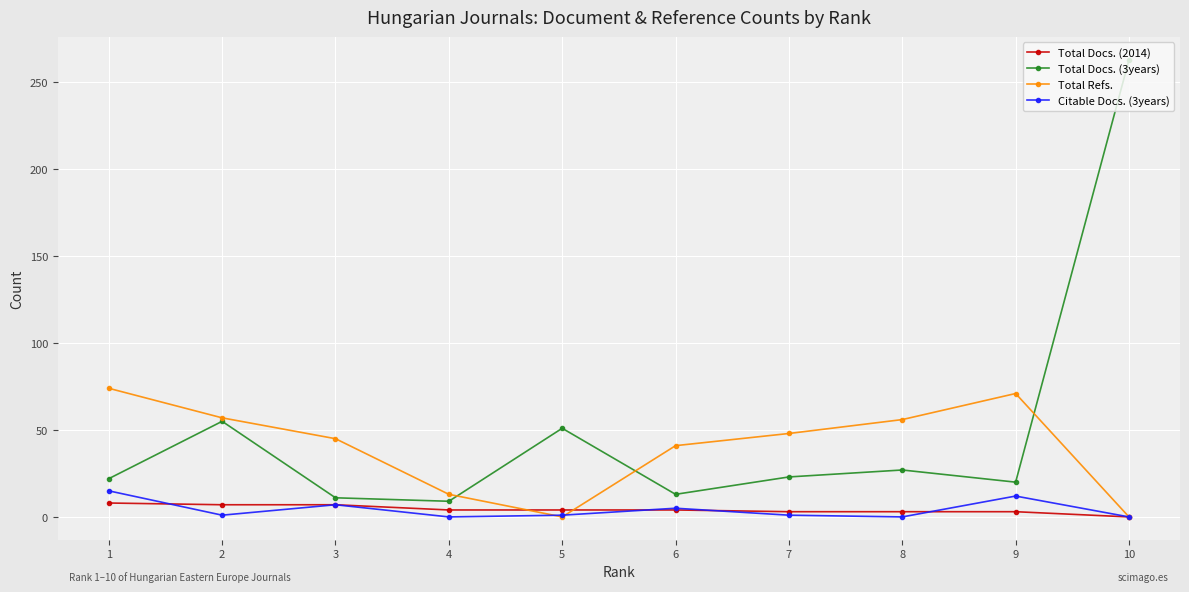

True or false: Total Refs. has more than 0 interior local peaks.

True